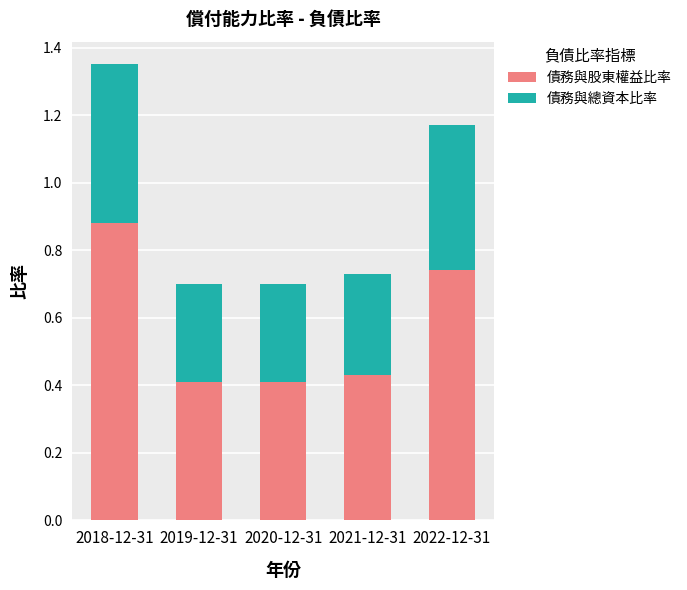

How many data points does each series have?

5